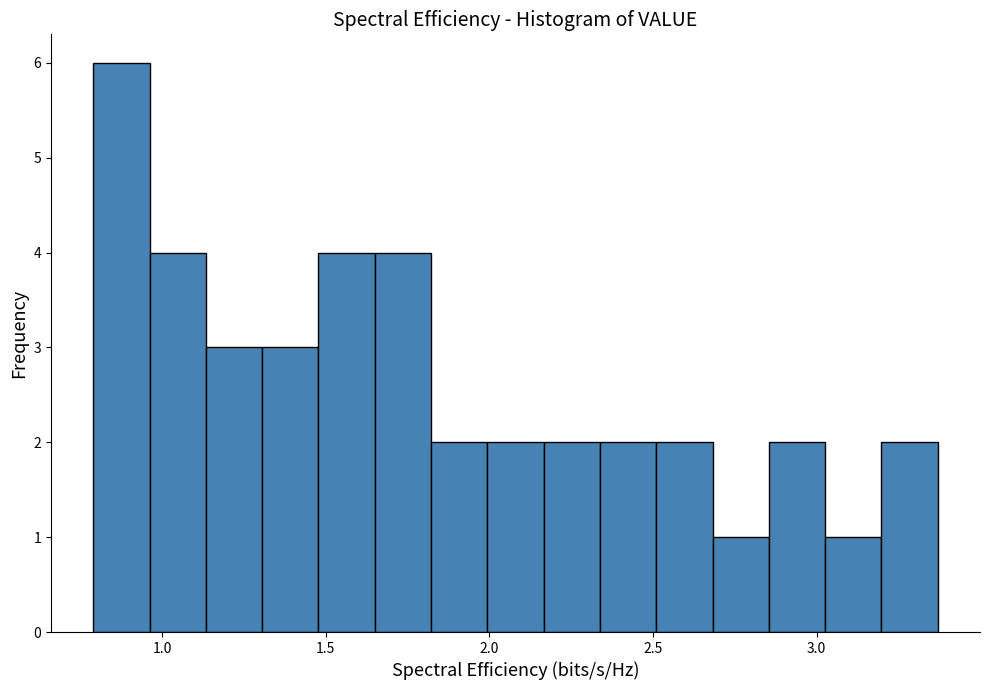

Read against the x-axis, roughly where is the centre of the tallest bar?

0.90